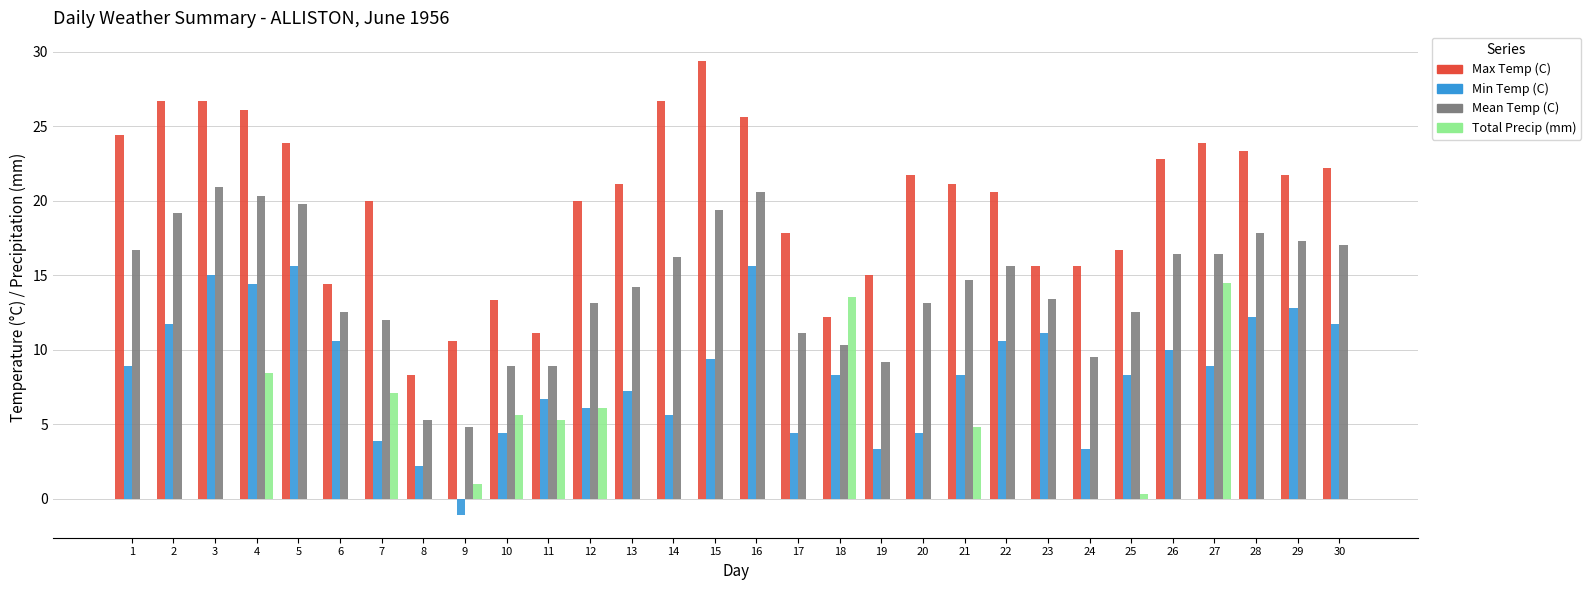

Does the chart contain stacked bars?

No